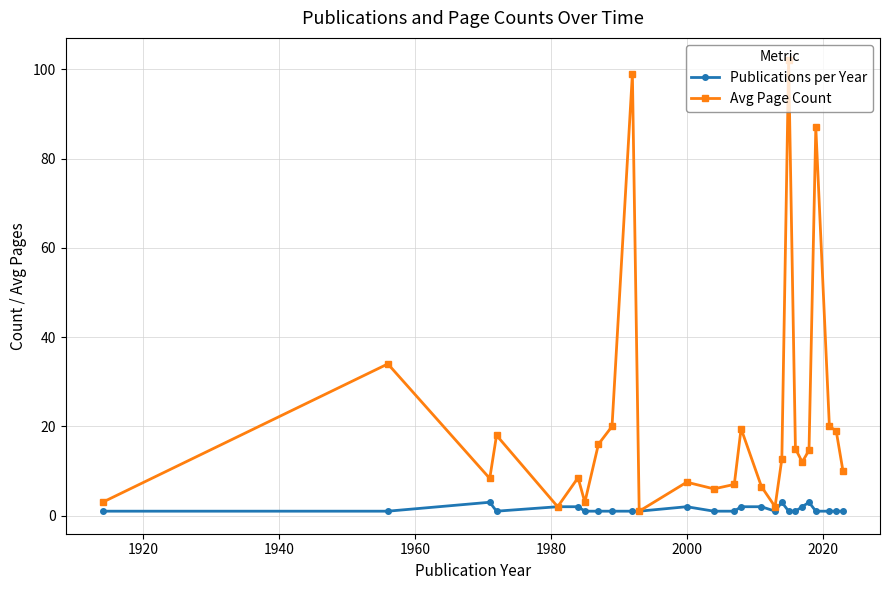

Which series has the widest spread of values?

Avg Page Count